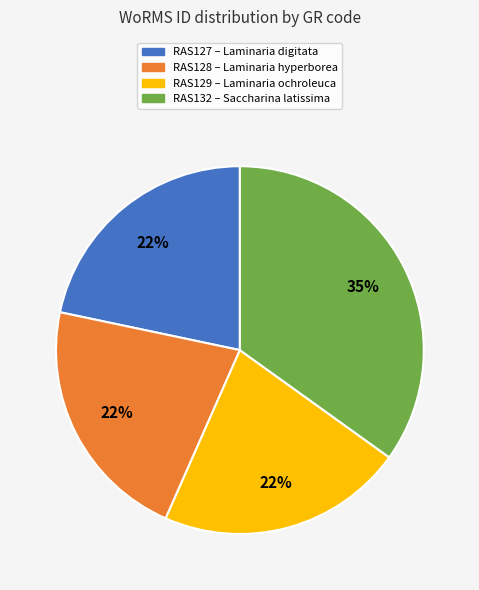

Is there any slice that represents more than half of the pie?

No